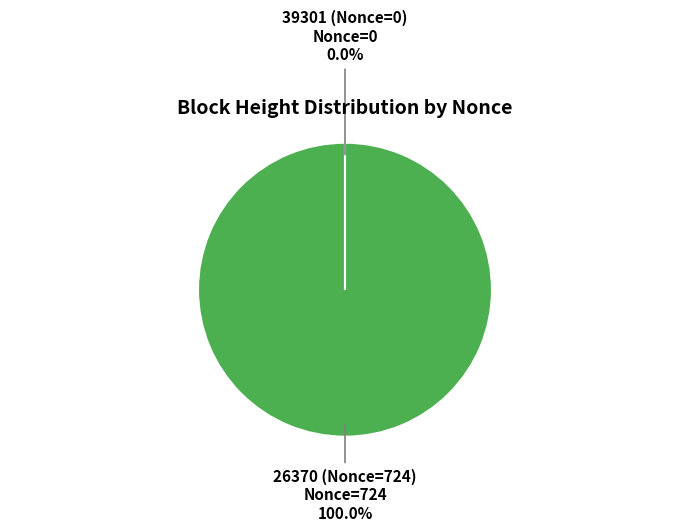

Is there a majority slice in this chart?

Yes